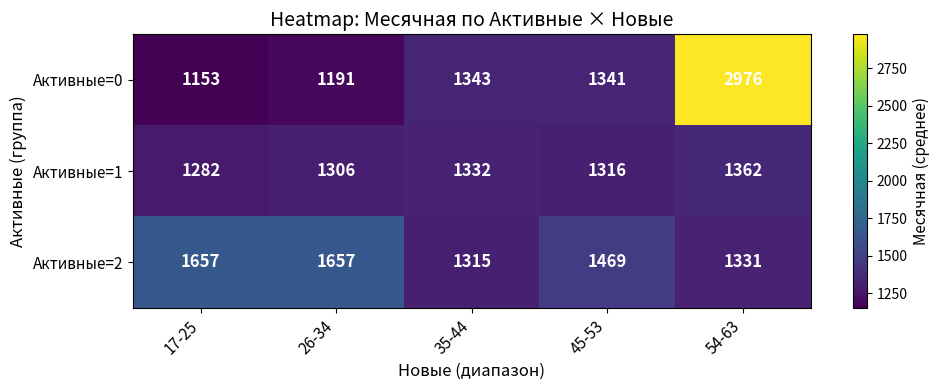

Rank the series at 45-53 from lowest to highest value.

Активные=1, Активные=0, Активные=2